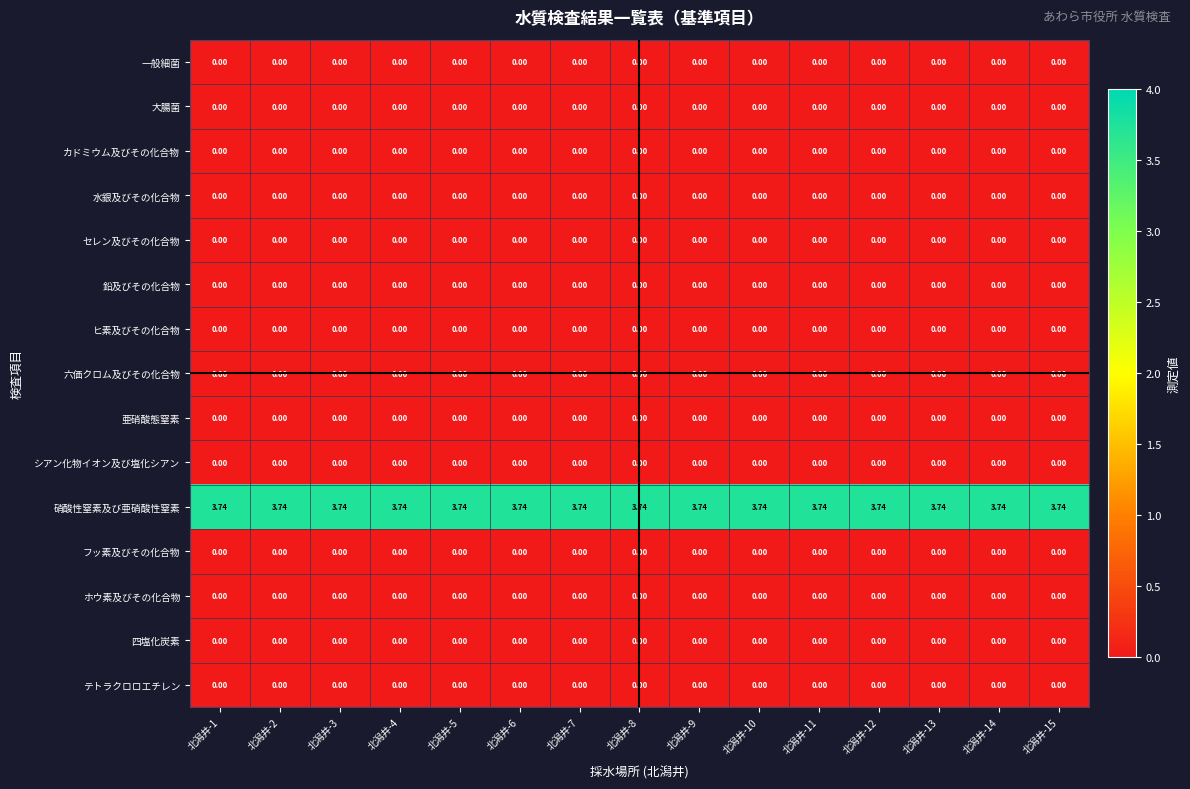

Which series has the largest total across all categories?

硝酸性窒素及び亜硝酸性窒素